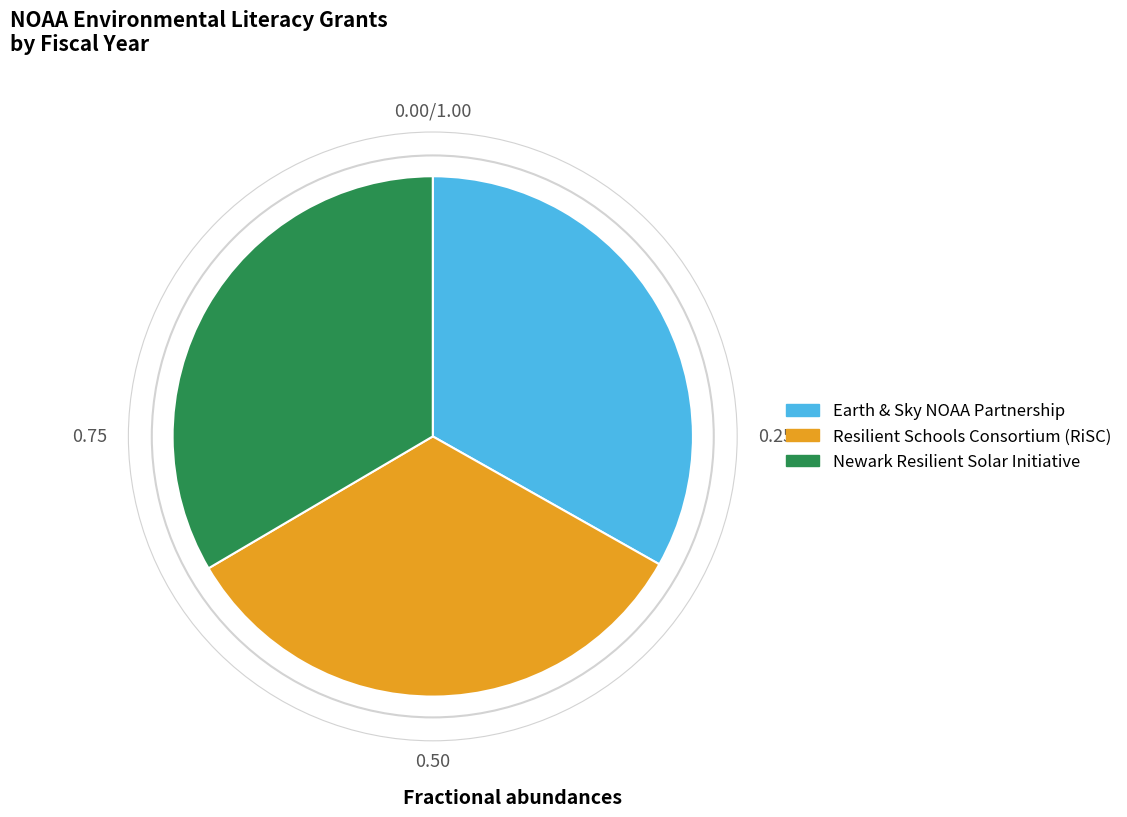

Is the sum of Earth & Sky NOAA Partnership and Resilient Schools Consortium (RiSC) greater than half?

Yes